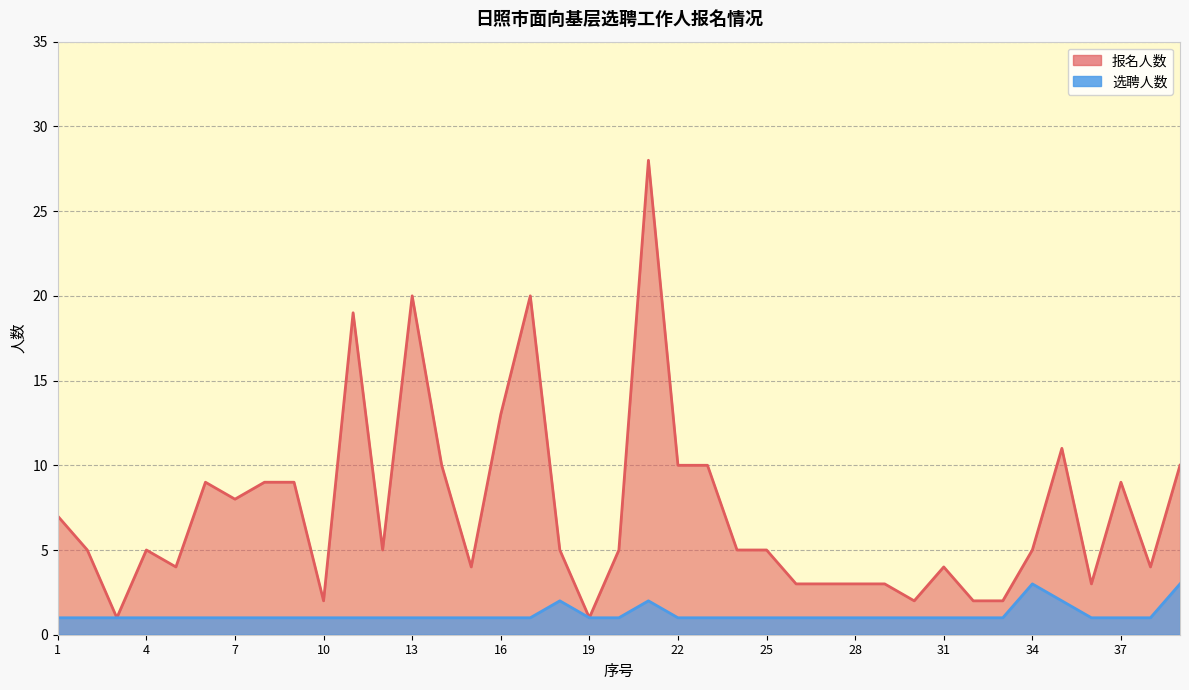

True or false: 选聘人数 has a value of 1 at 28.

True